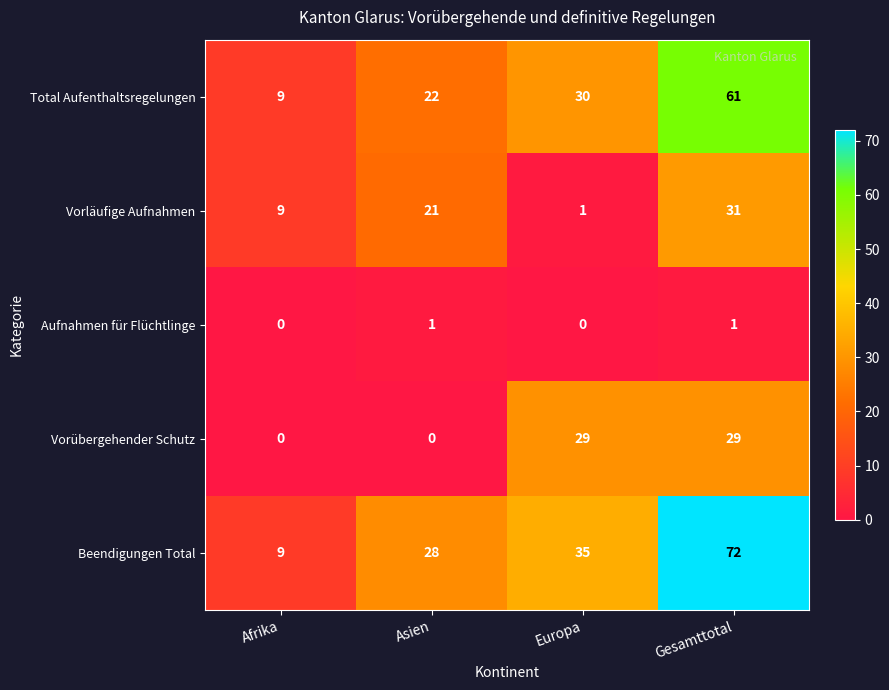

The value of Vorübergehender Schutz at Asien is 20. True or false?

False